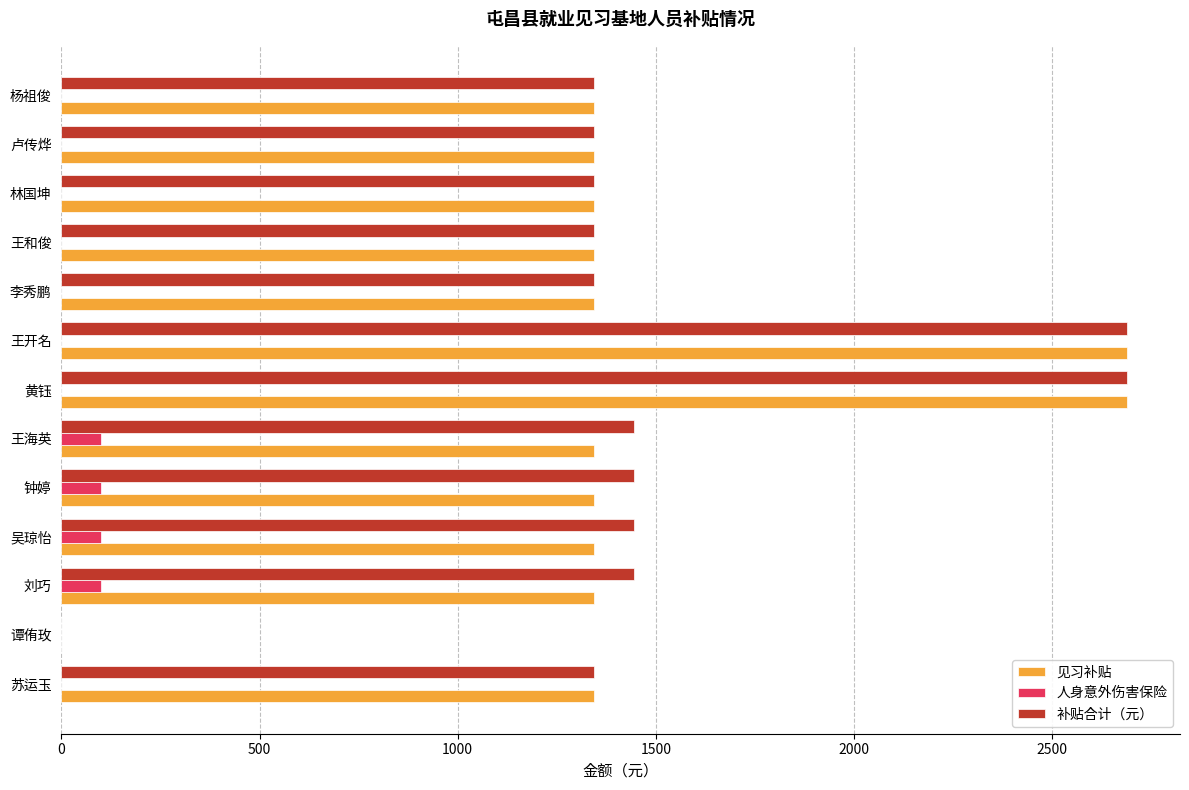

The 见习补贴 series shows 2288 at 卢传烨. True or false?

False